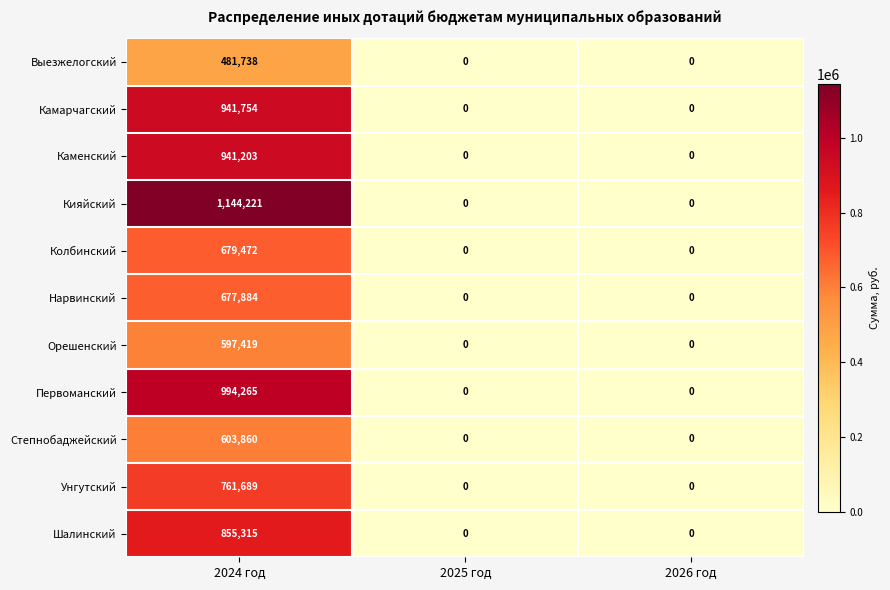

Rank the series at 2024 год from highest to lowest value.

Кияйский, Первоманский, Камарчагский, Каменский, Шалинский, Унгутский, Колбинский, Нарвинский, Степнобаджейский, Орешенский, Выезжелогский